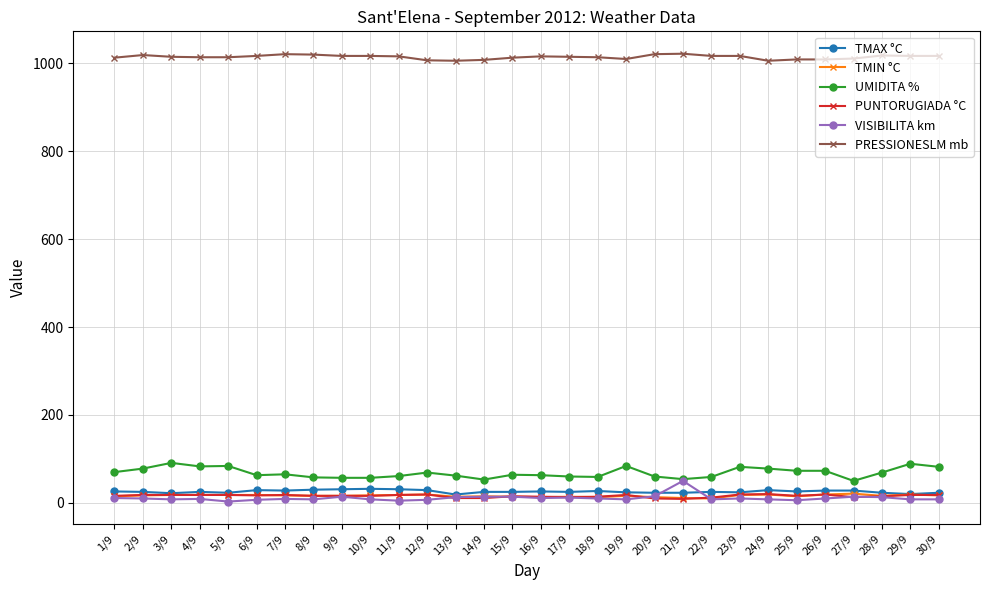

What is the difference between the highest and lowest values at 4/9?

1005